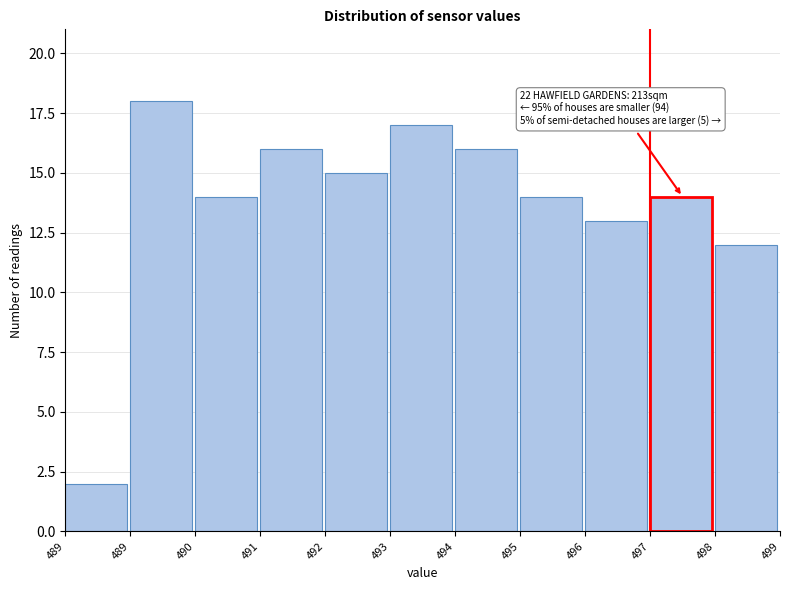

Count the number of data series in this chart.

1